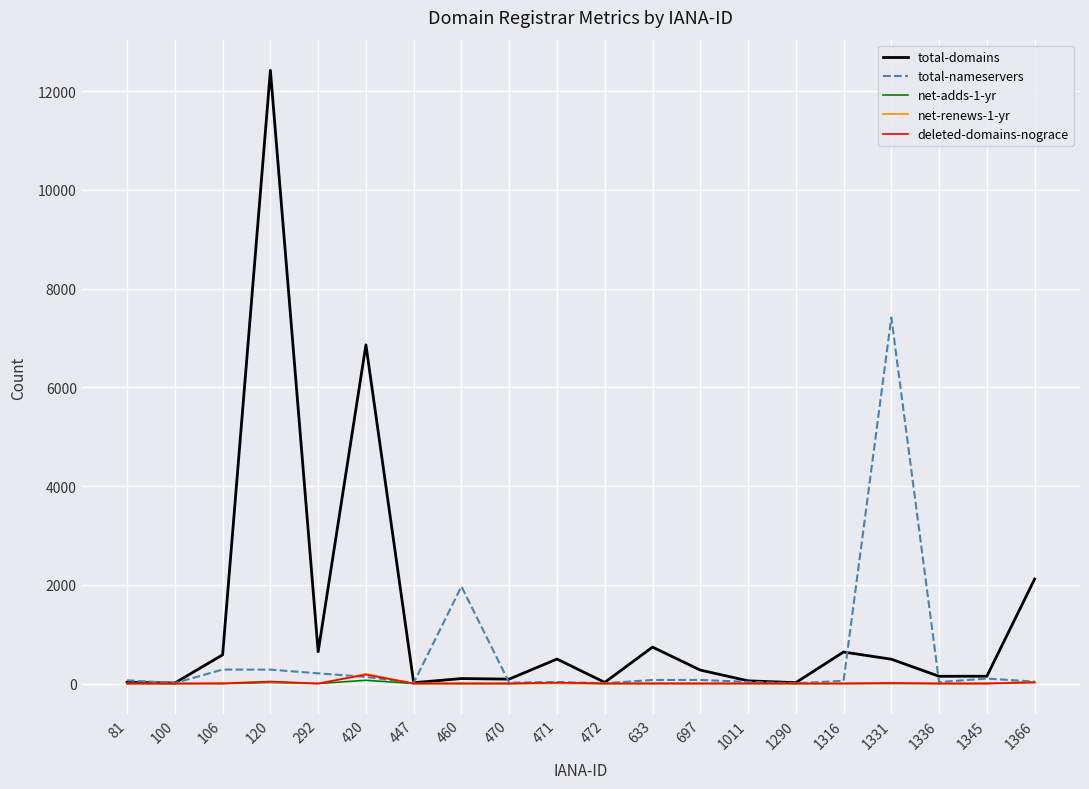

What are all the series names shown in the legend?

total-domains, total-nameservers, net-adds-1-yr, net-renews-1-yr, deleted-domains-nograce